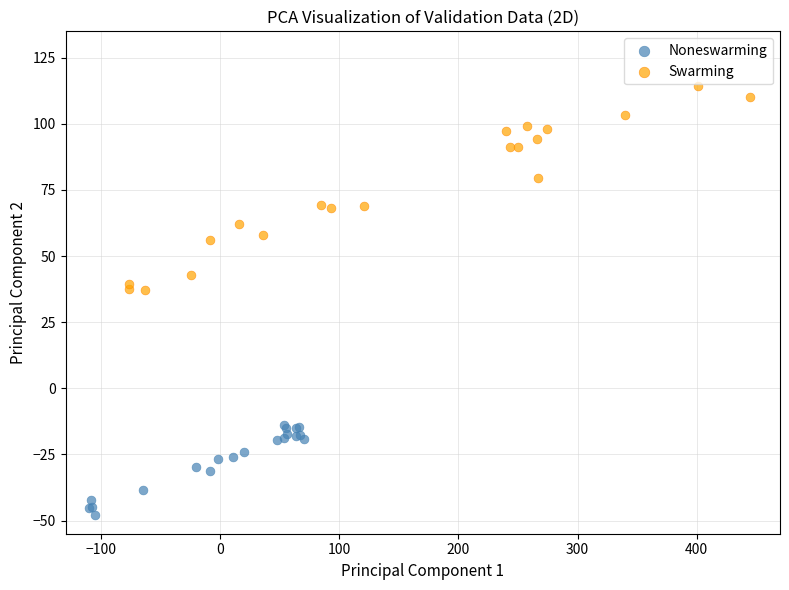

Which series has the largest Y range (max minus min)?

Swarming